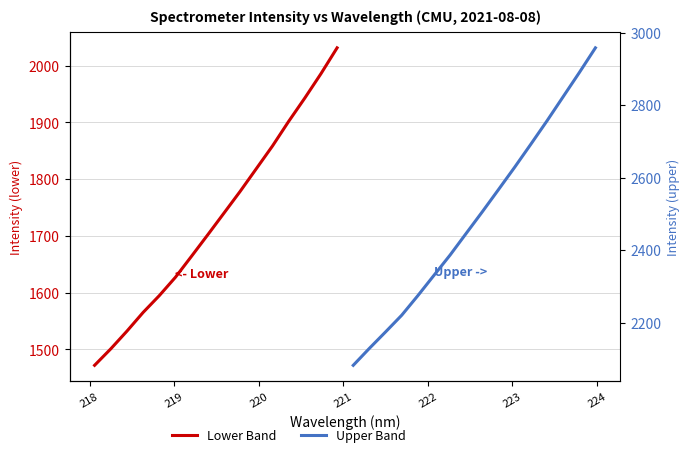

What is the total value across all series at 221?

3868.9